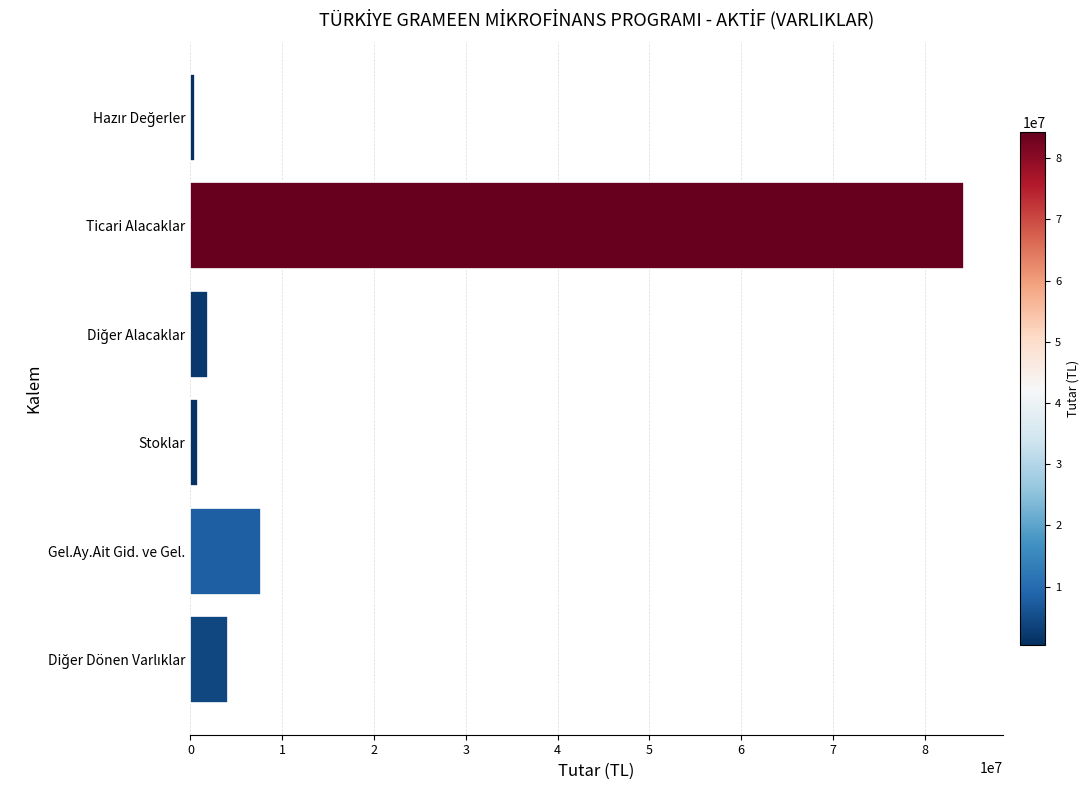

Does the chart contain any negative values?

No